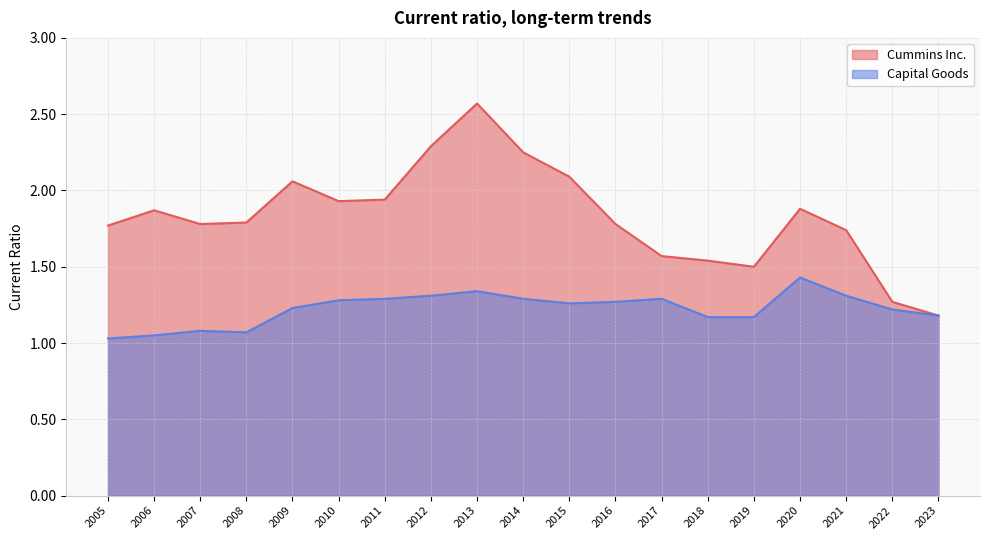

What is the sum of the Cummins Inc. values at 2020 and 2005?

3.6